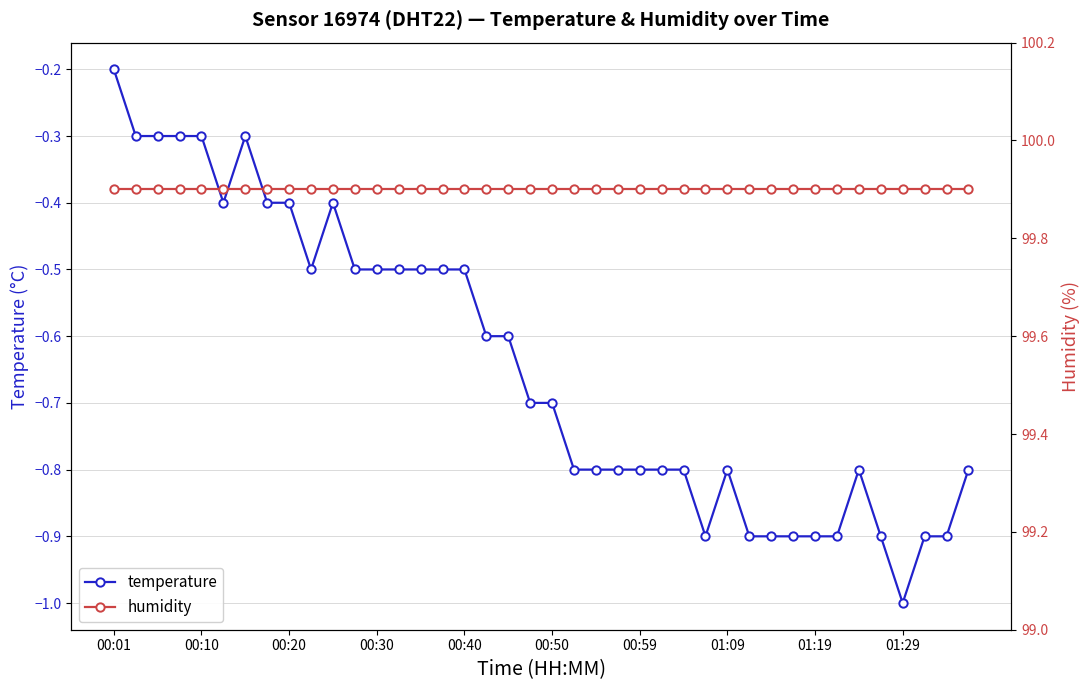

The humidity series shows 21.5 at 18. True or false?

False